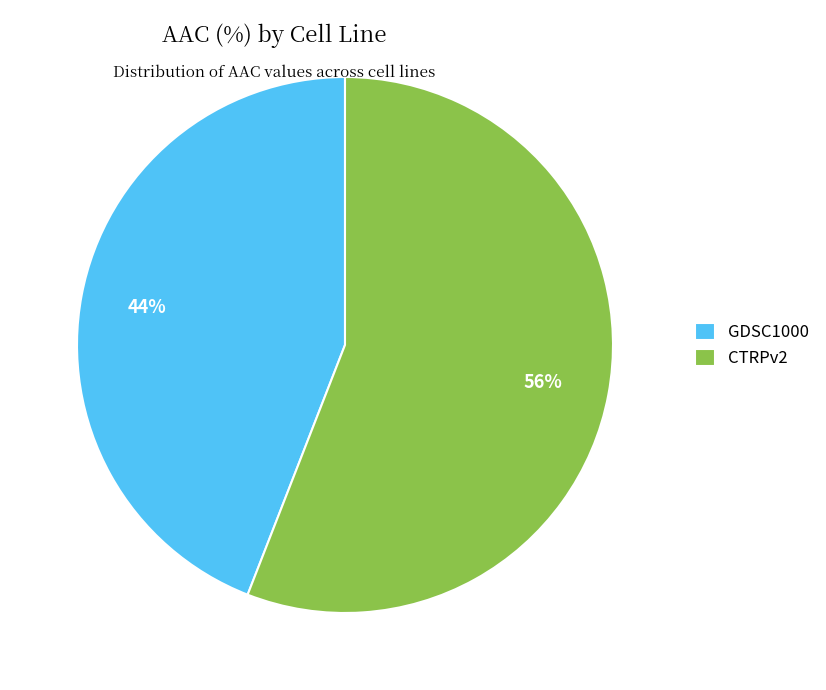

What is the majority slice?

CTRPv2